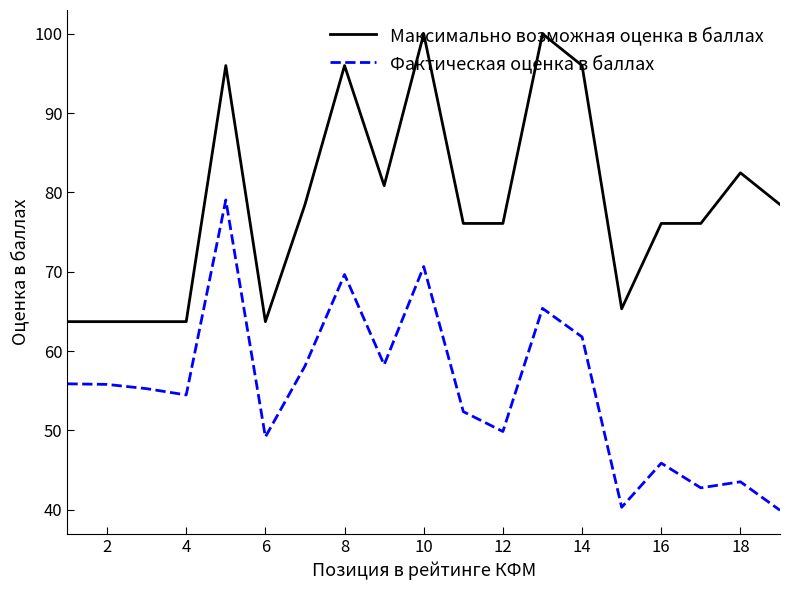

Which series has the largest total across all categories?

Максимально возможная оценка в баллах